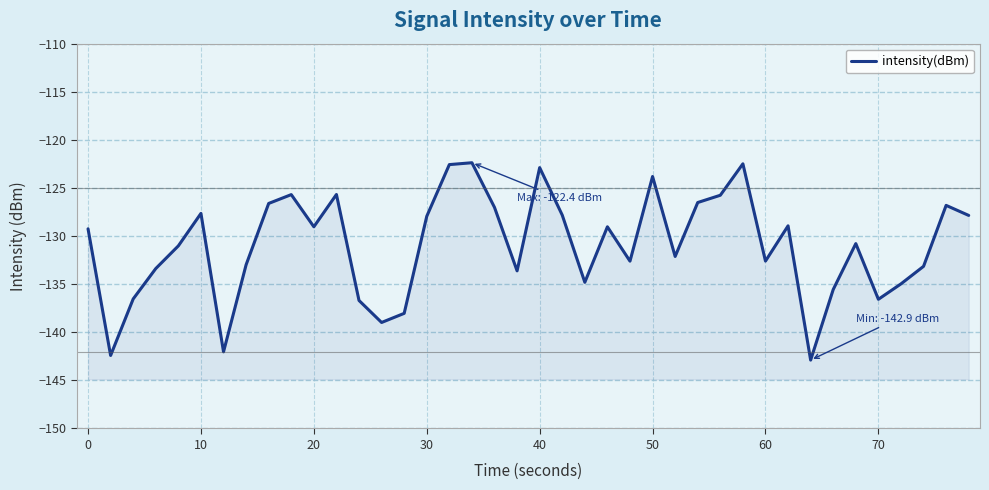

What is the difference between the maximum and minimum values?

20.5